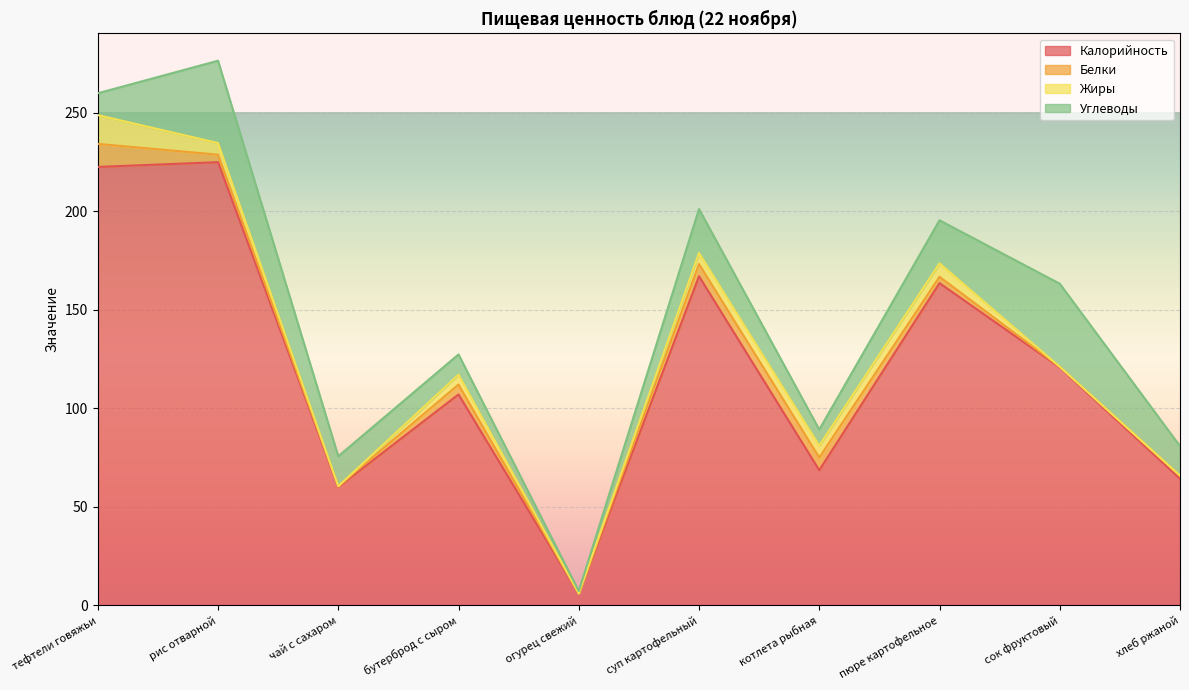

At рис отварной, list the series in order from largest to smallest.

Калорийность, Углеводы, Жиры, Белки